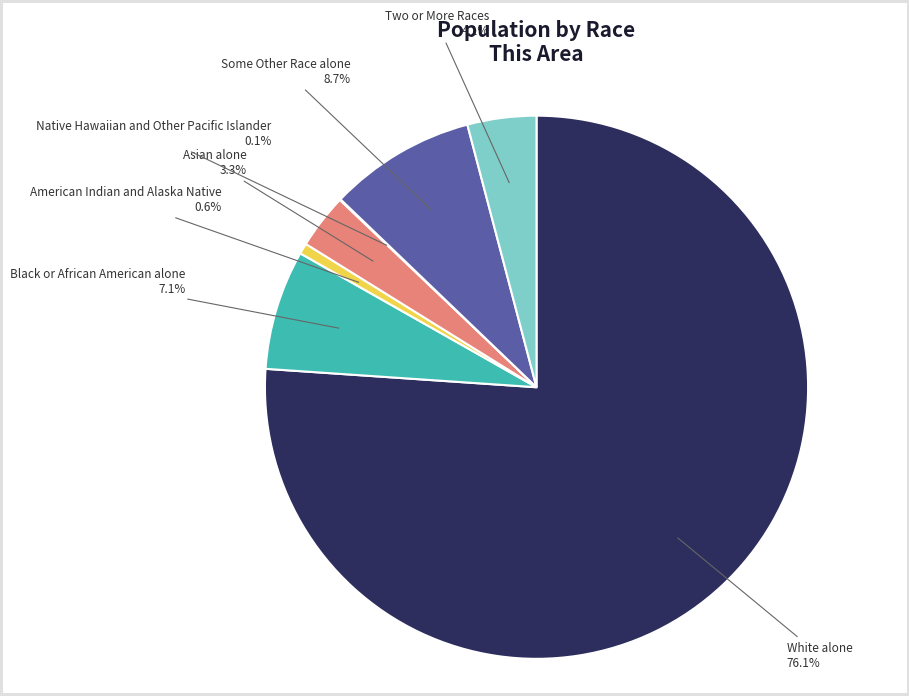

What percentage is the White alone slice, to the nearest percent?

76%